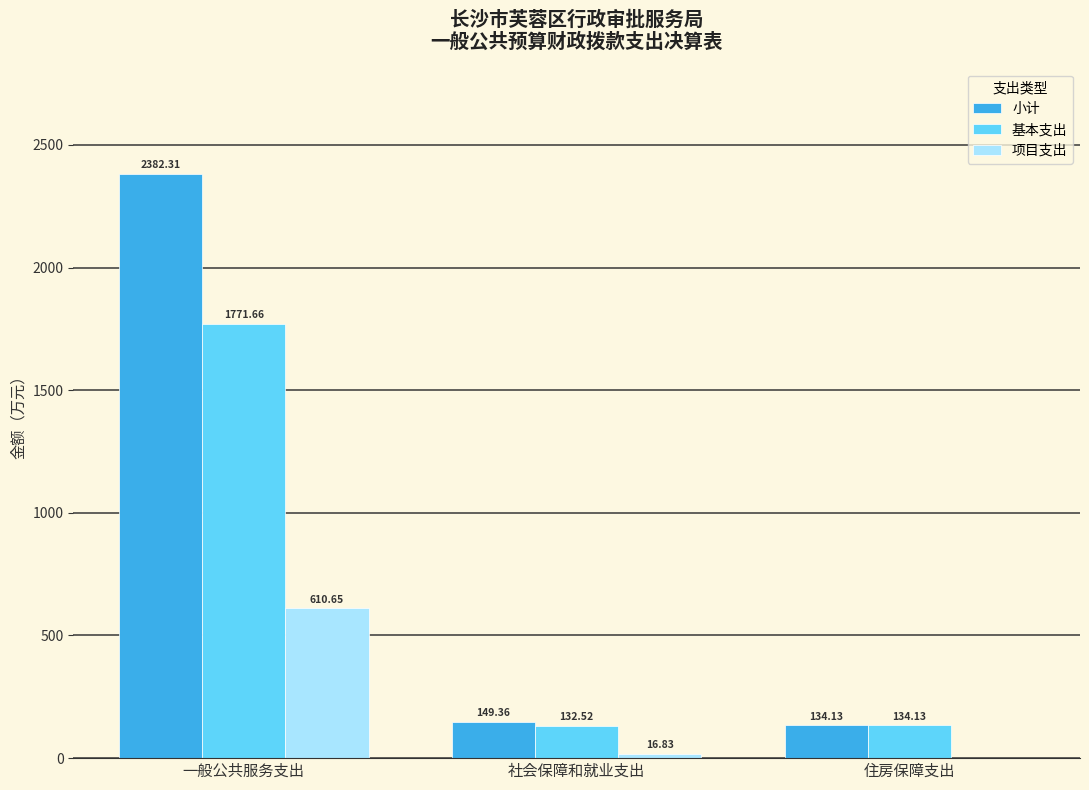

What is the sum of the 小计 values at 住房保障支出 and 一般公共服务支出?

2516.4